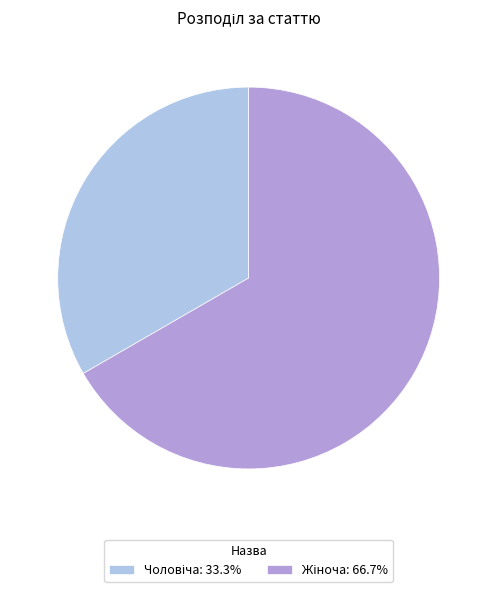

Does any single category account for the majority?

Yes